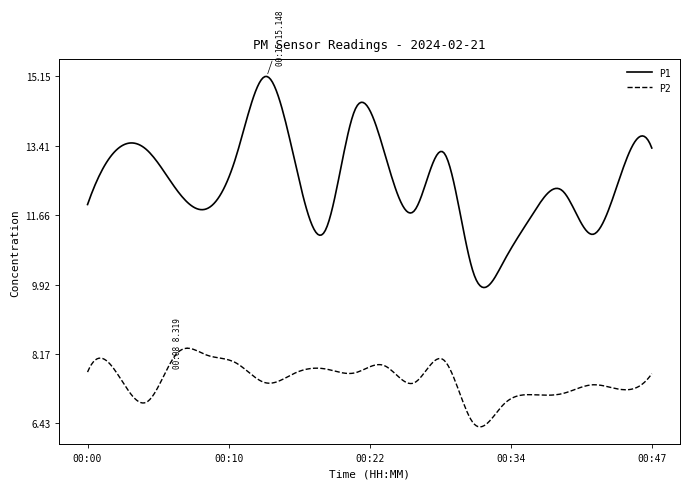

List the series in order of their peak value, highest first.

P1, P2